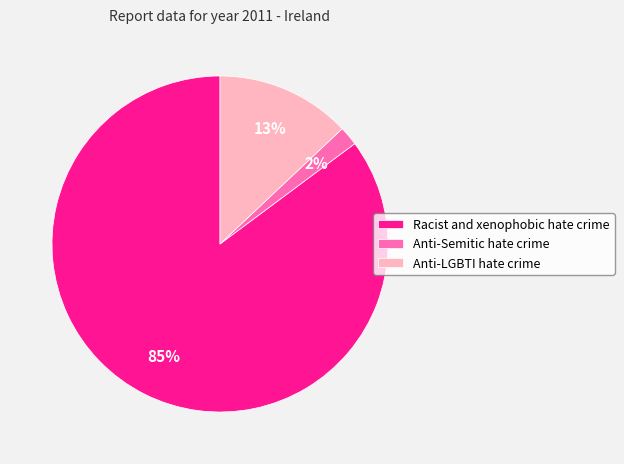

What percentage is the Racist and xenophobic hate crime slice, to the nearest percent?

85%